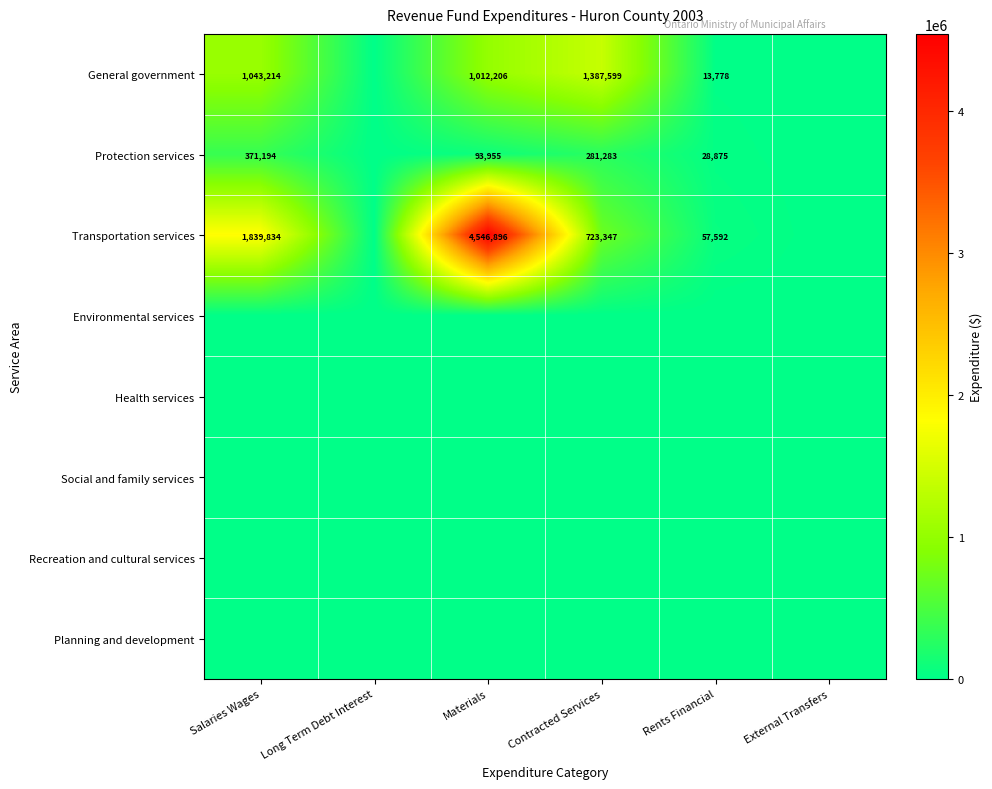

The value of Protection services at Salaries Wages is 371194. True or false?

True